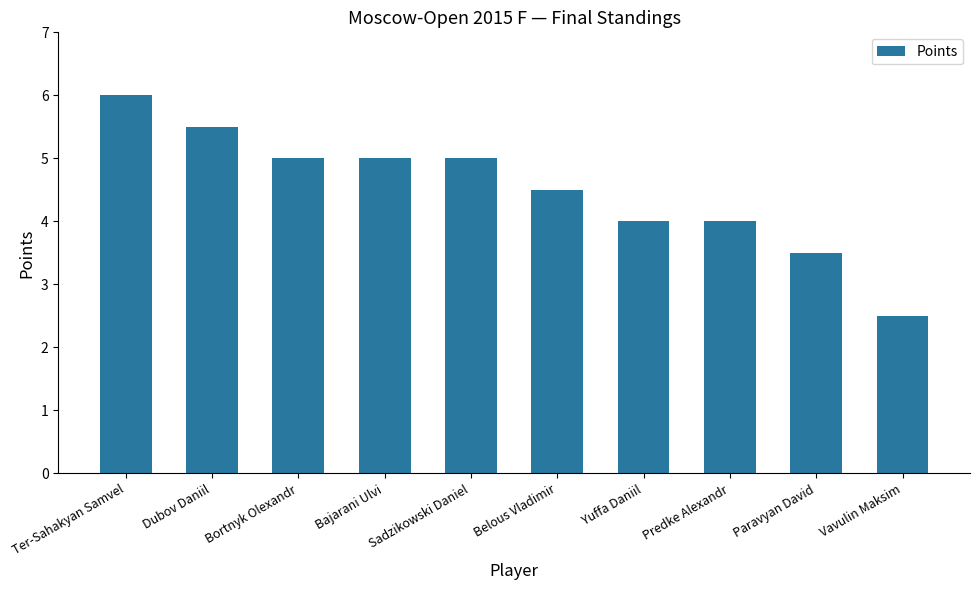

Reading right to left, extract all data points from this chart.

2.5	3.5	4.0	4.0	4.5	5.0	5.0	5.0	5.5	6.0